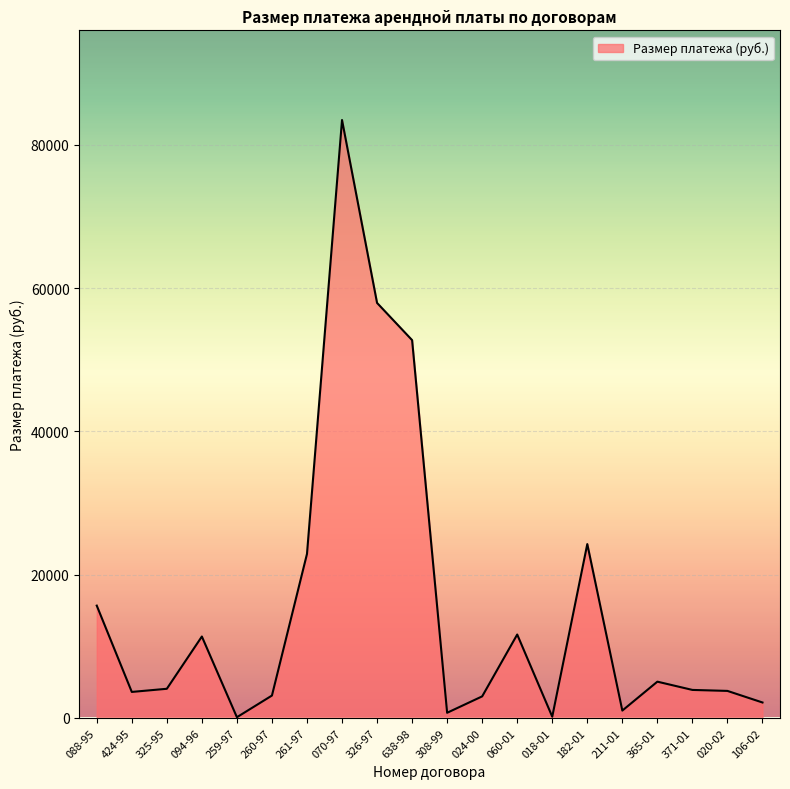

Which label corresponds to the largest value in the chart?

070-97